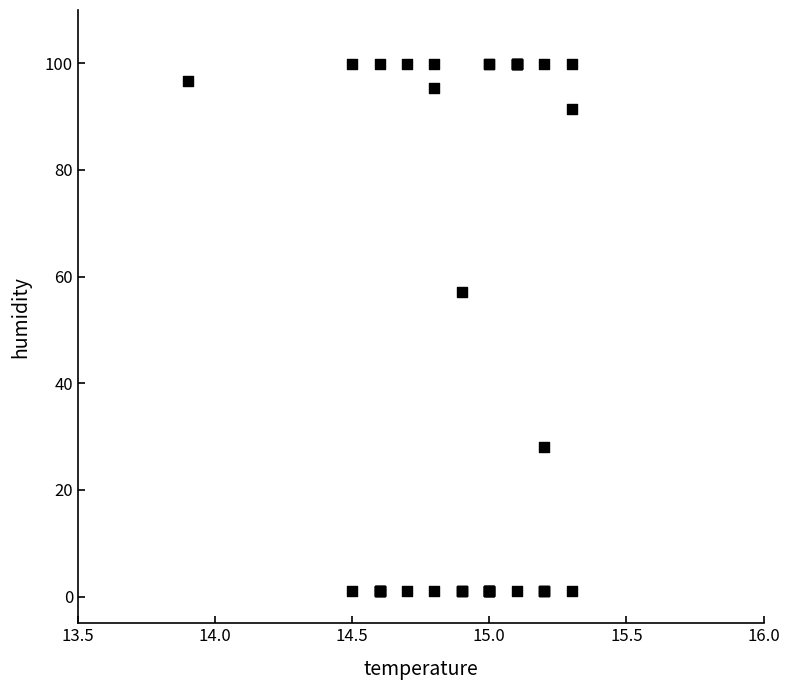

What Y value in the scatter plot is closest to 50?

57.1